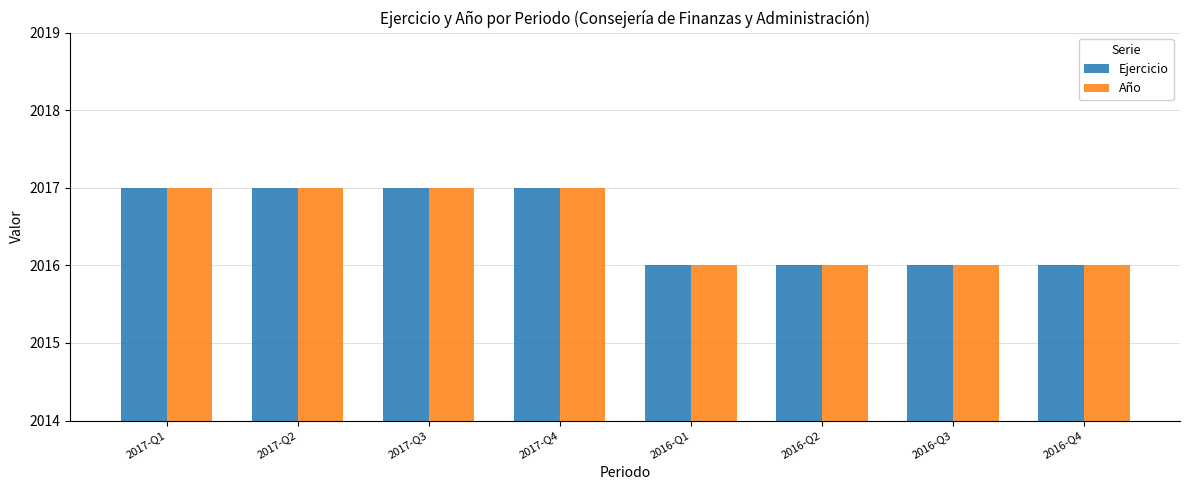

What are all the series names shown in the legend?

Ejercicio, Año